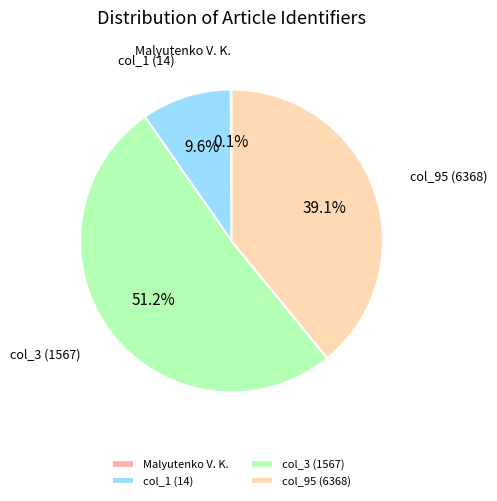

How much of the chart is everything except col_3 (1567)?

48.8%